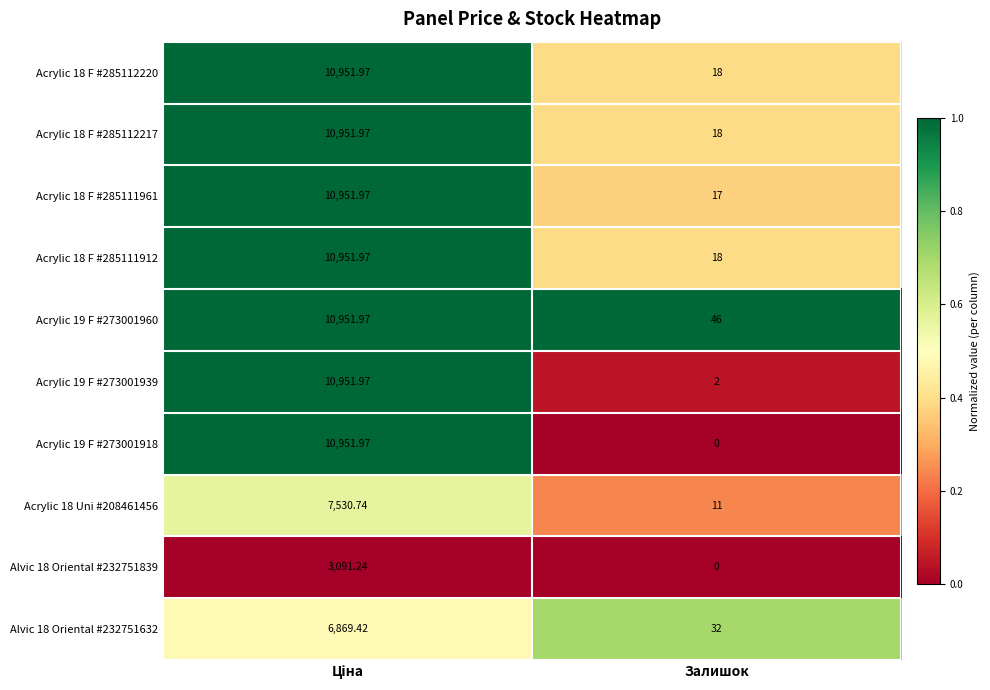

How many series are shown in this chart?

10